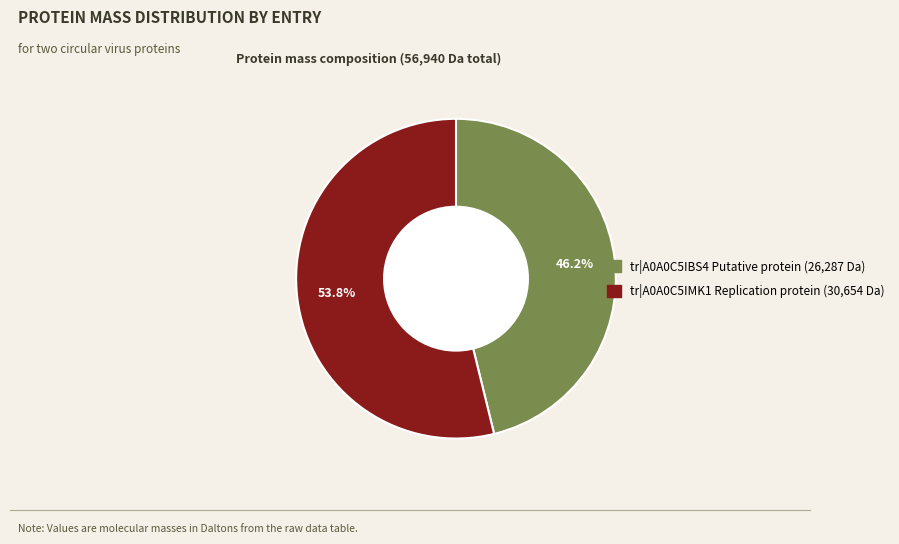

Combined, do tr|A0A0C5IBS4 Putative protein and tr|A0A0C5IMK1 Replication protein account for over 50%?

Yes